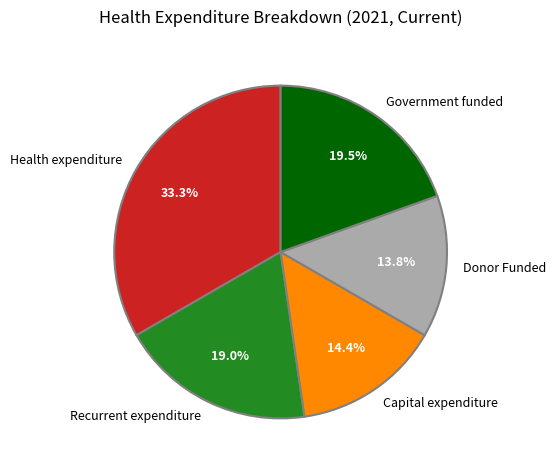

Between Donor Funded and Capital expenditure, which is larger?

Capital expenditure